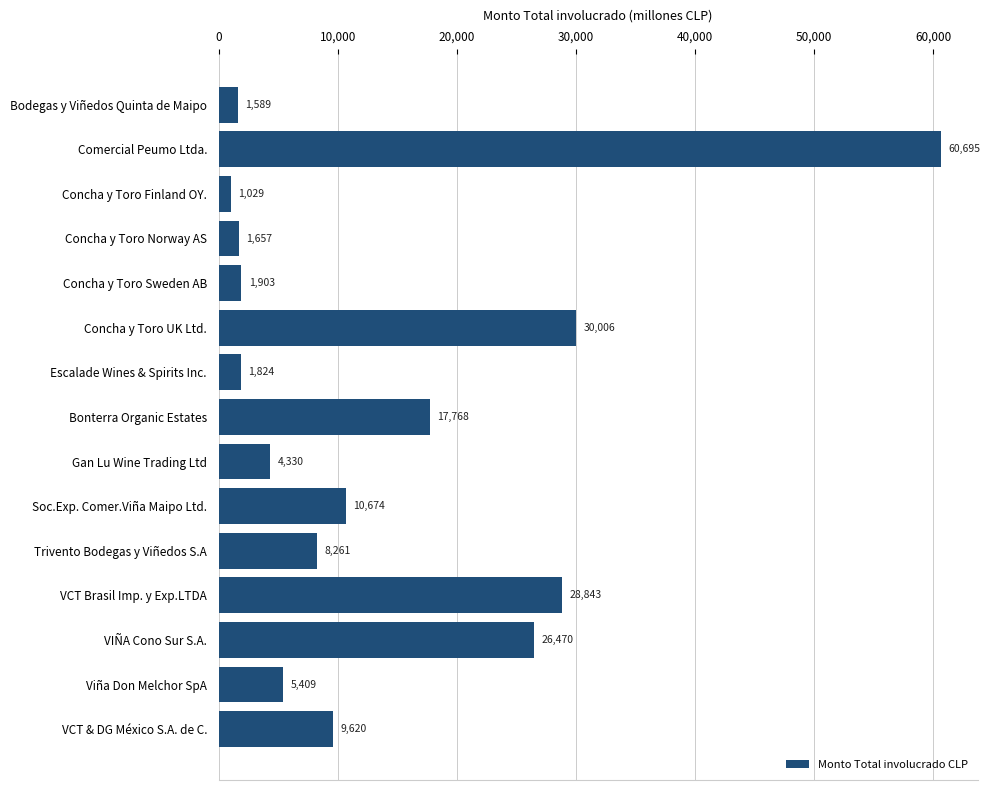

What is the label of the 14th bar from the bottom?

Comercial Peumo Ltda.